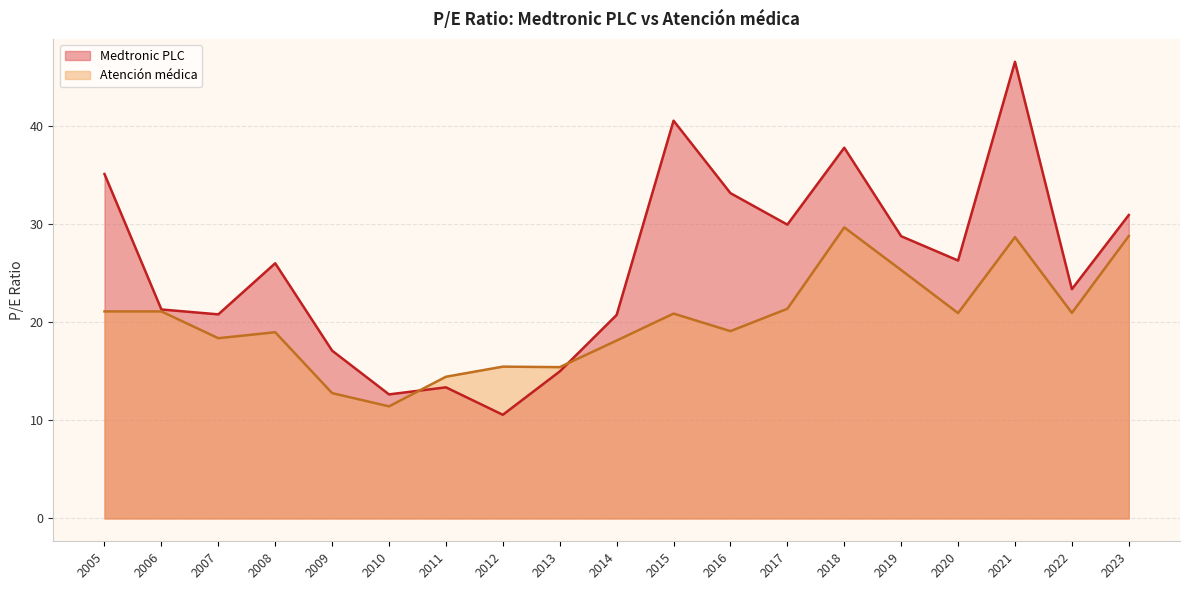

Is it true that Atención médica equals 6.1 at 2014?

False